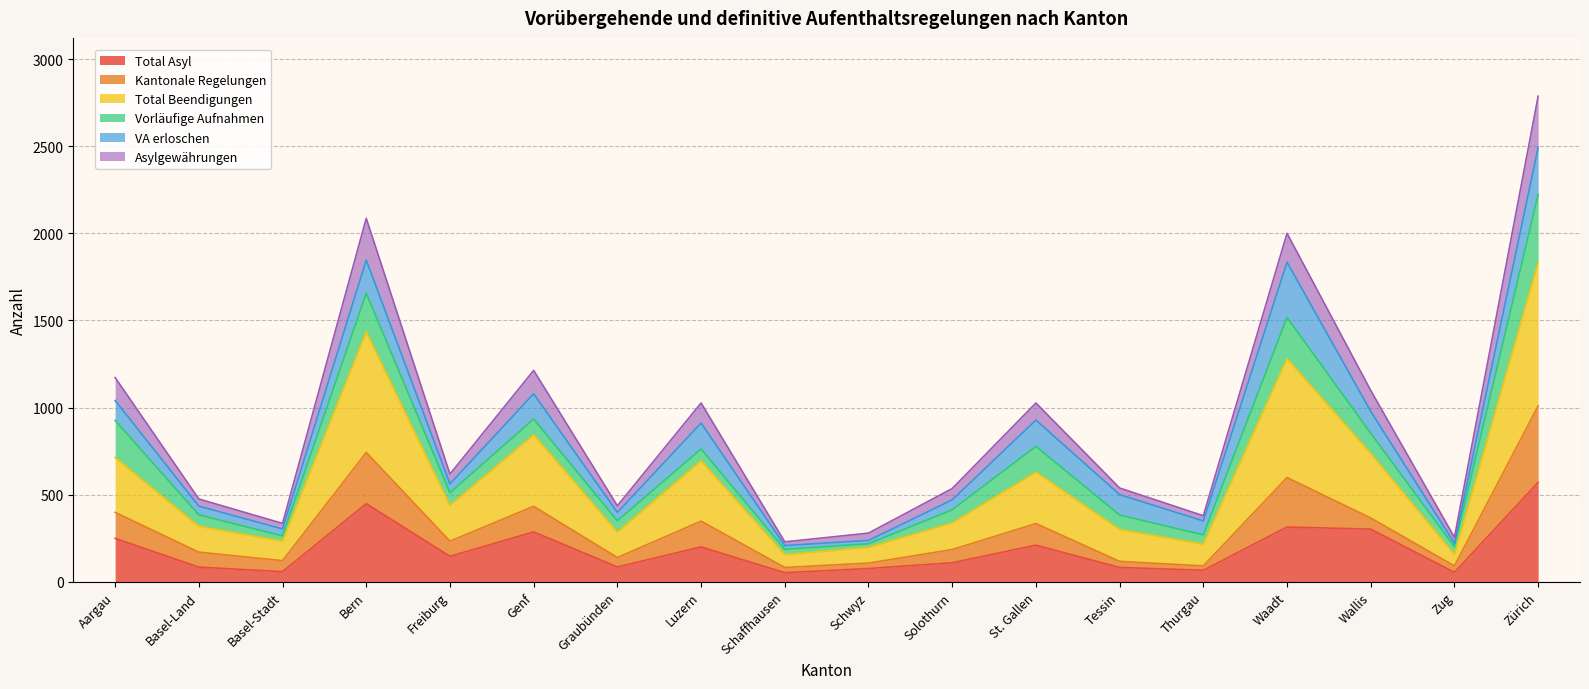

Does the chart display data point markers on the line(s)?

No